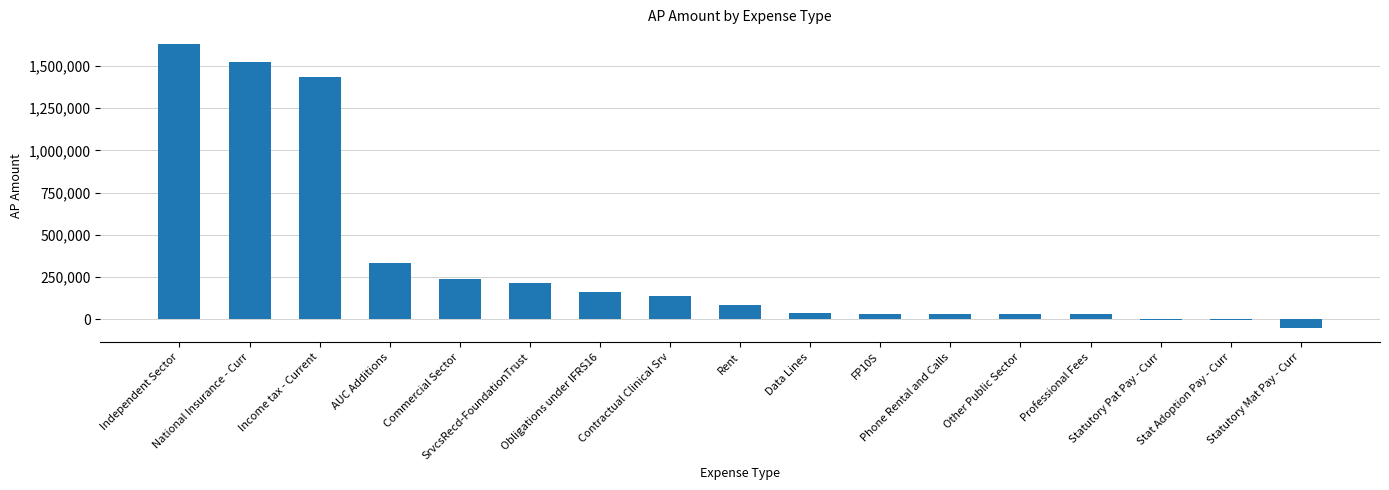

What is the maximum value shown in the chart?

1631479.9